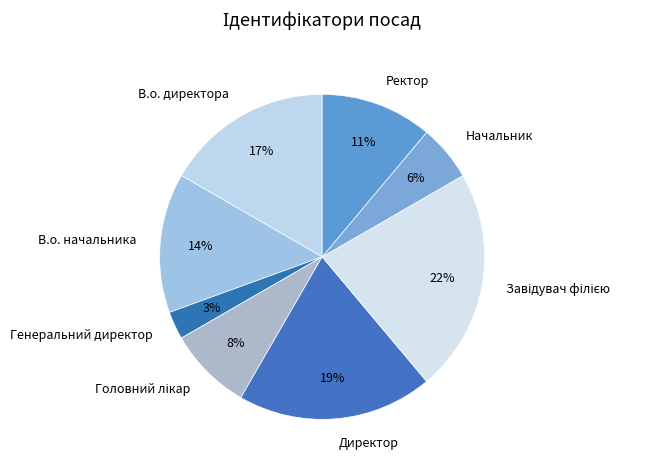

Combined, do В.о. начальника and Ректор account for over 50%?

No